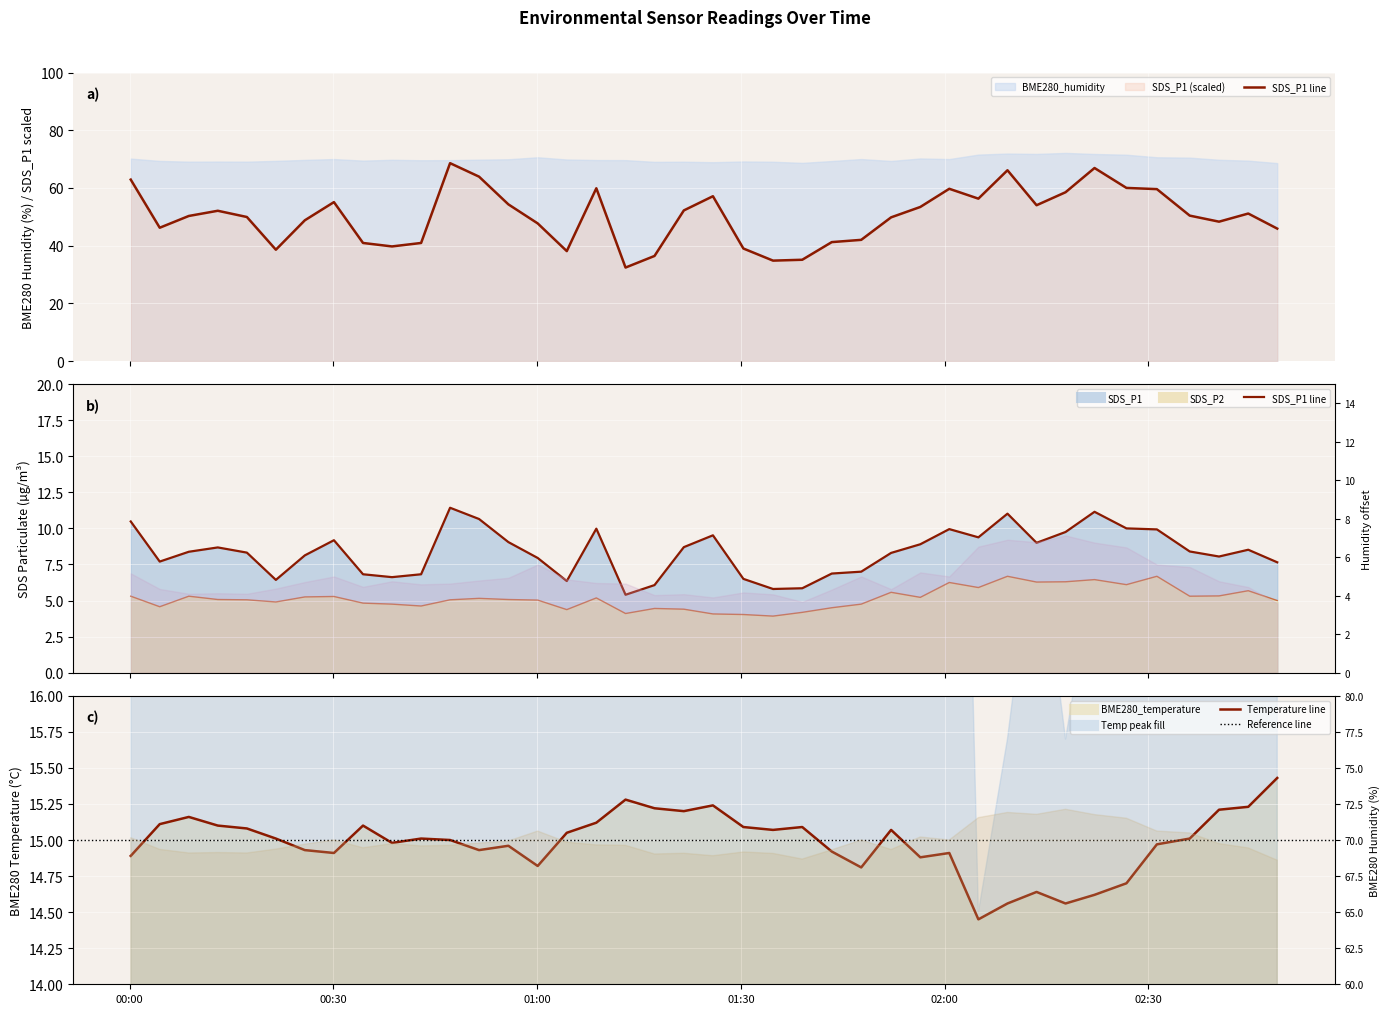

What is the minimum value for SDS_P2?

3.9